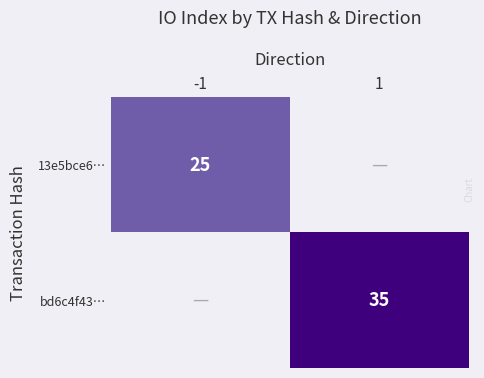

Is it true that 13e5bce6… equals 39 at -1?

False